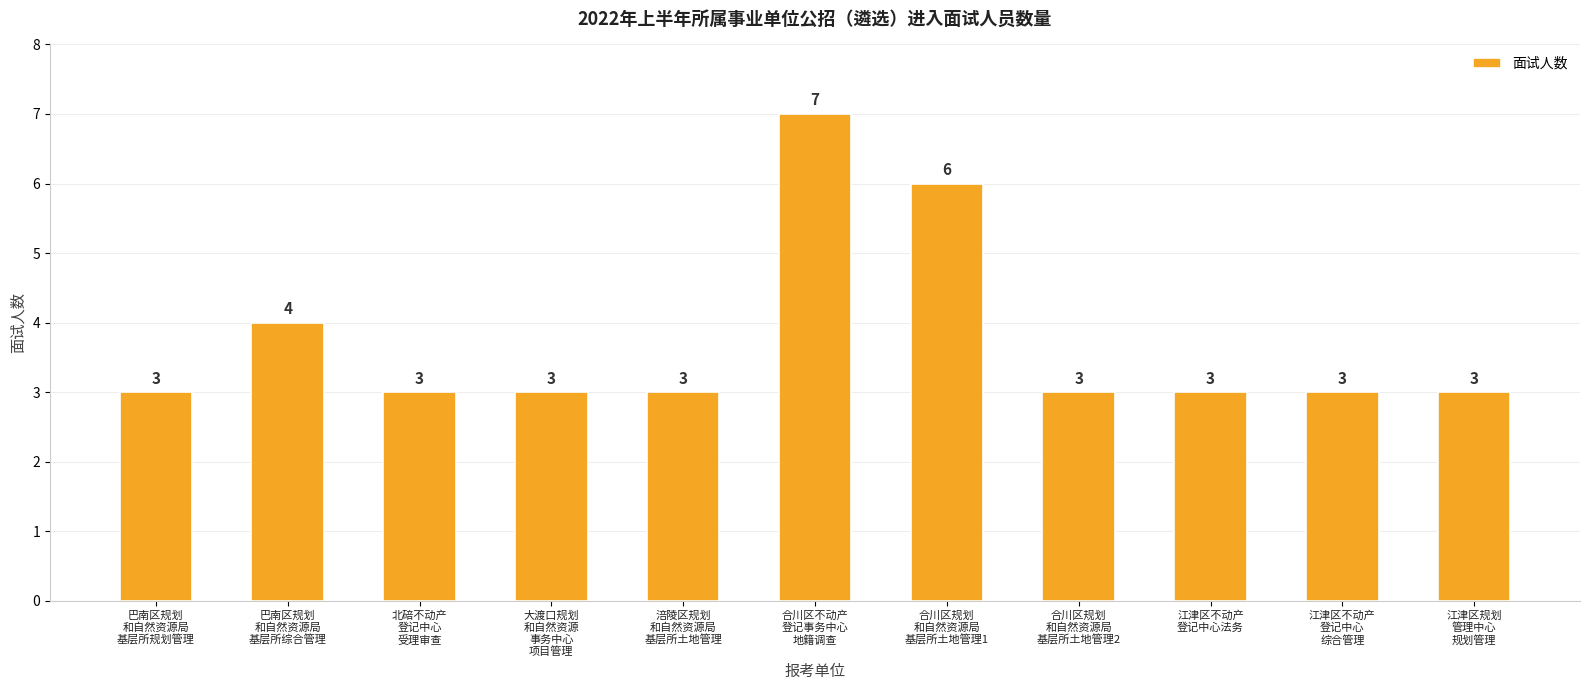

What is the sum of all values?

41